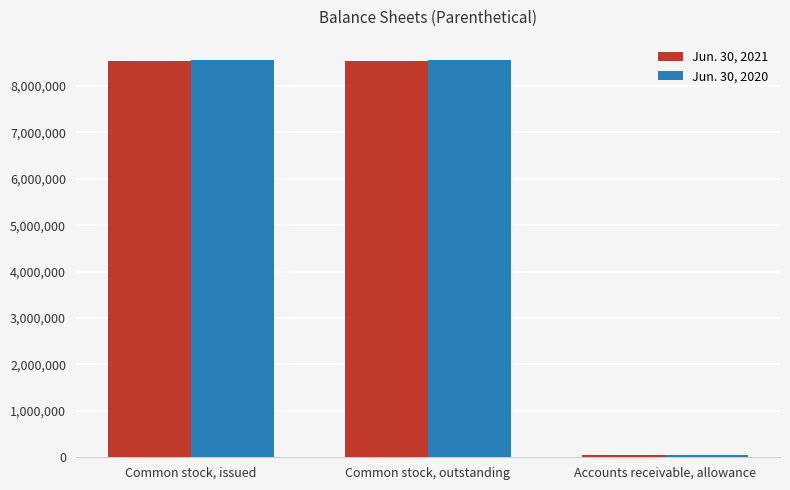

What value does the Jun. 30, 2021 series have at Common stock, issued, to the nearest 100?

8533200